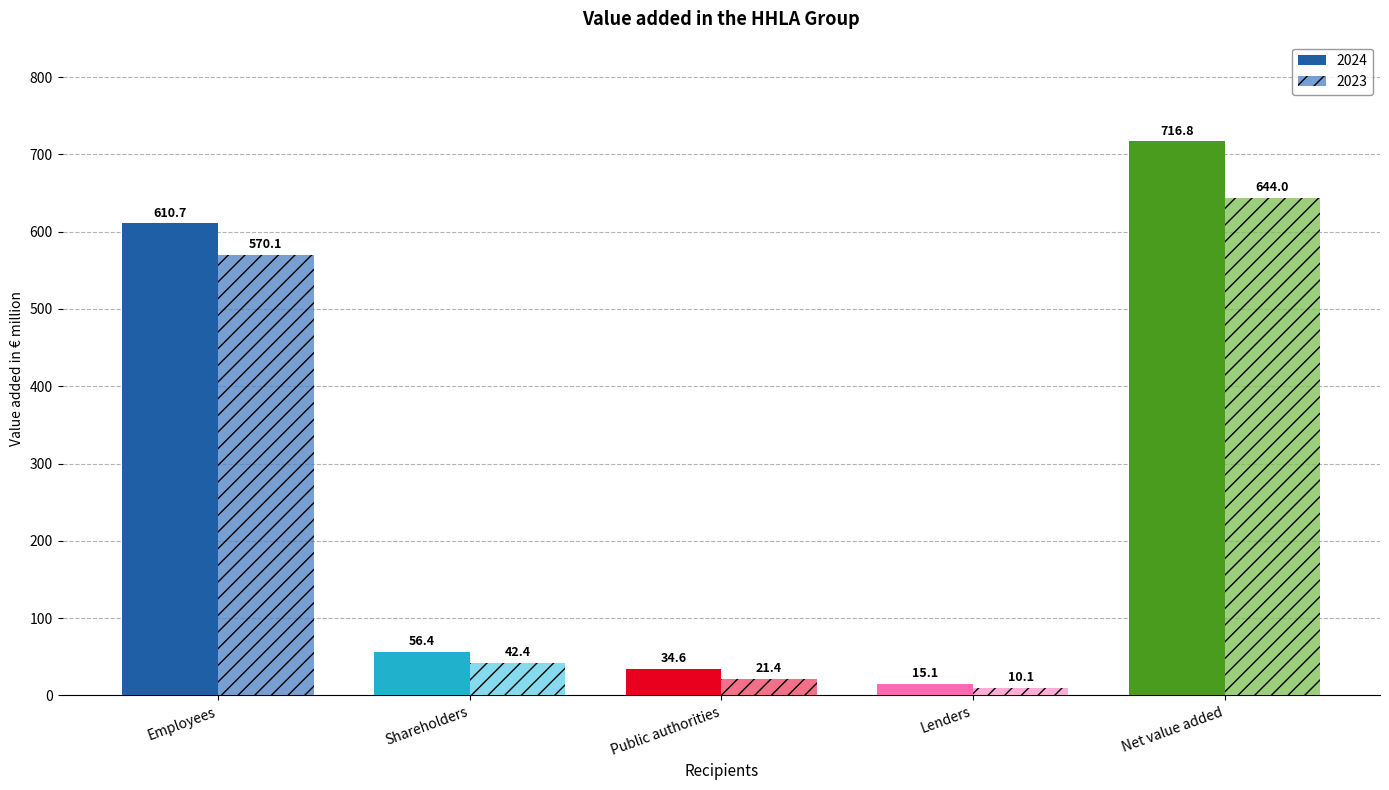

What are all the series names shown in the legend?

2024, 2023